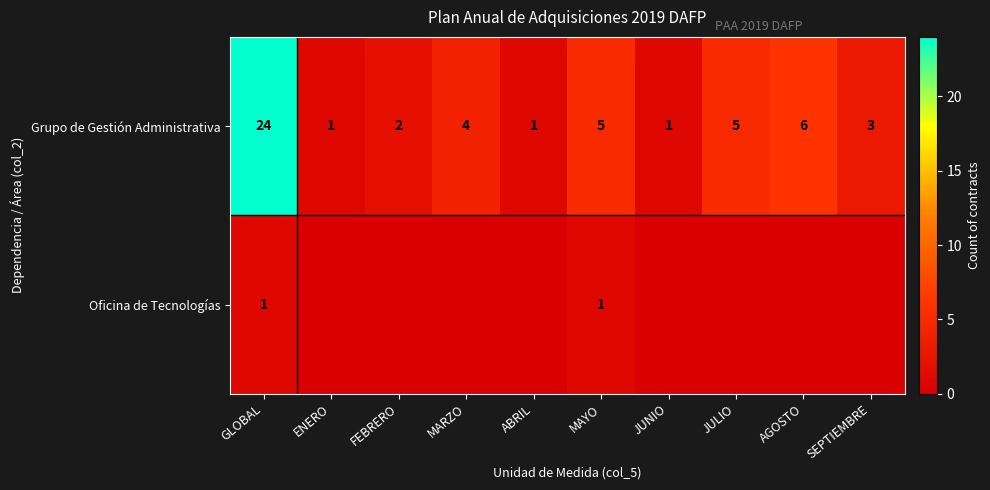

Where does the Grupo de Gestión Administrativa series first go above 4?

GLOBAL